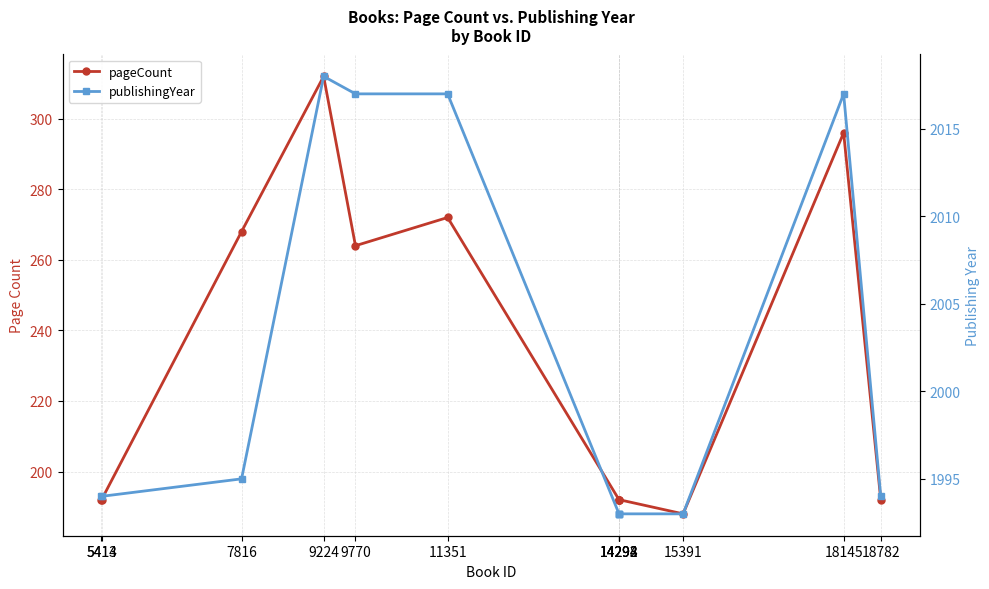

What are all the series names shown in the legend?

pageCount, publishingYear